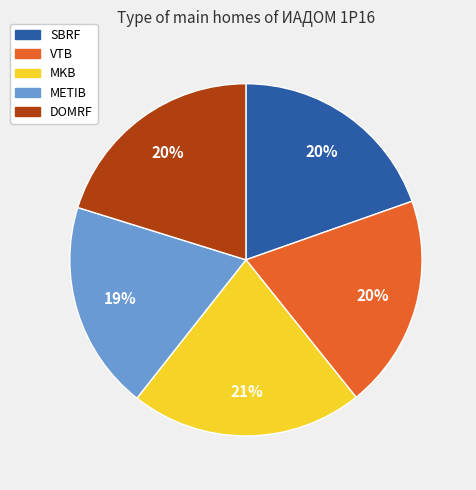

Which has a higher value, METIB or MKB?

MKB